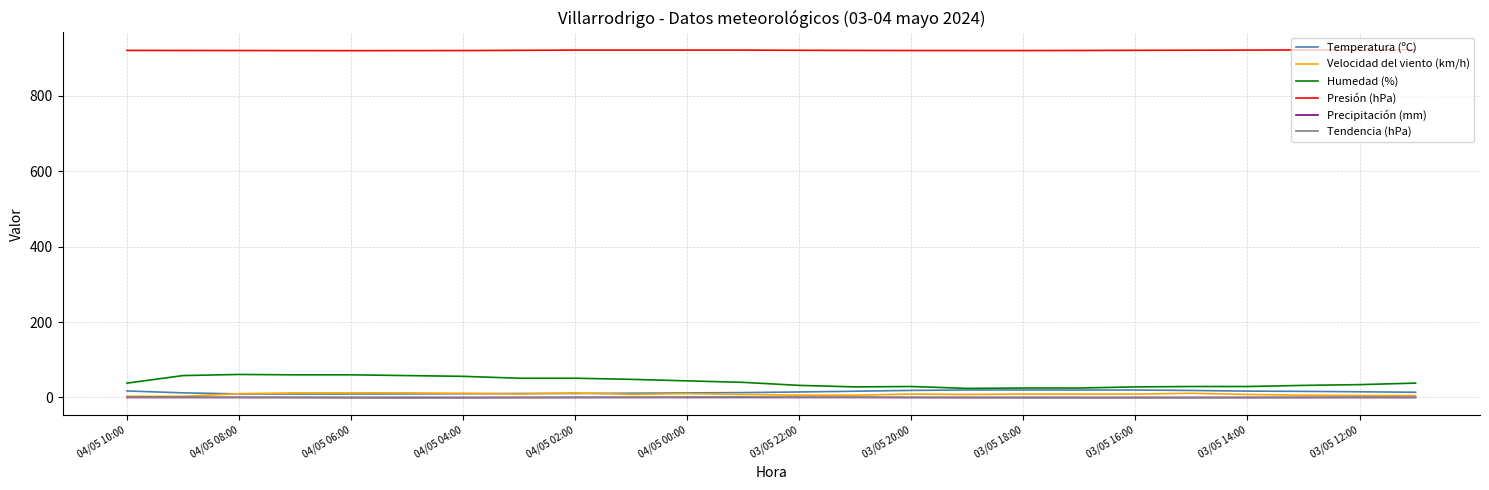

Which series has the widest spread of values?

Humedad (%)